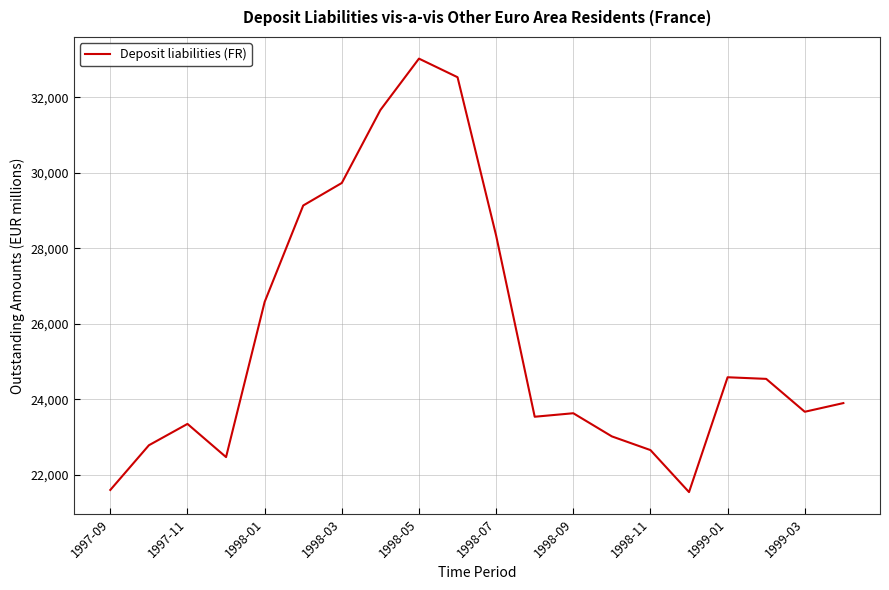

What is the smallest value displayed?

21536